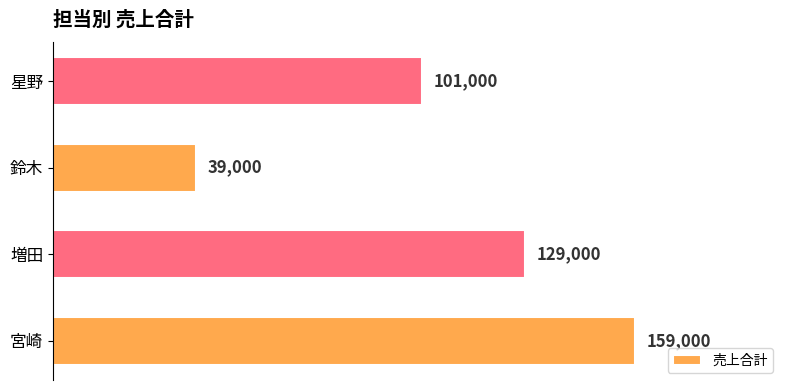

Reading bottom to top, extract all data points from this chart.

159000	129000	39000	101000